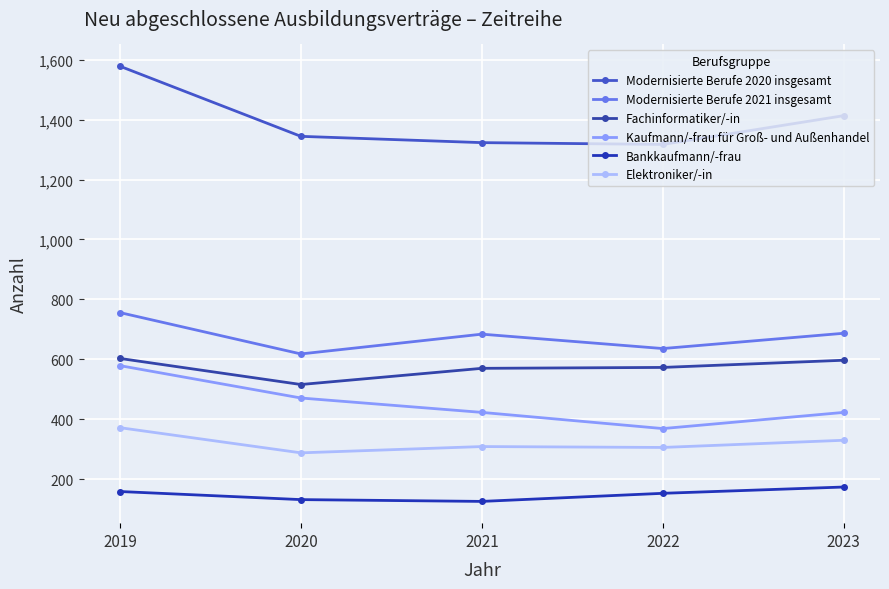

What is the difference between the second highest and second lowest values in the Kaufmann/-frau für Groß- und Außenhandel series?

48